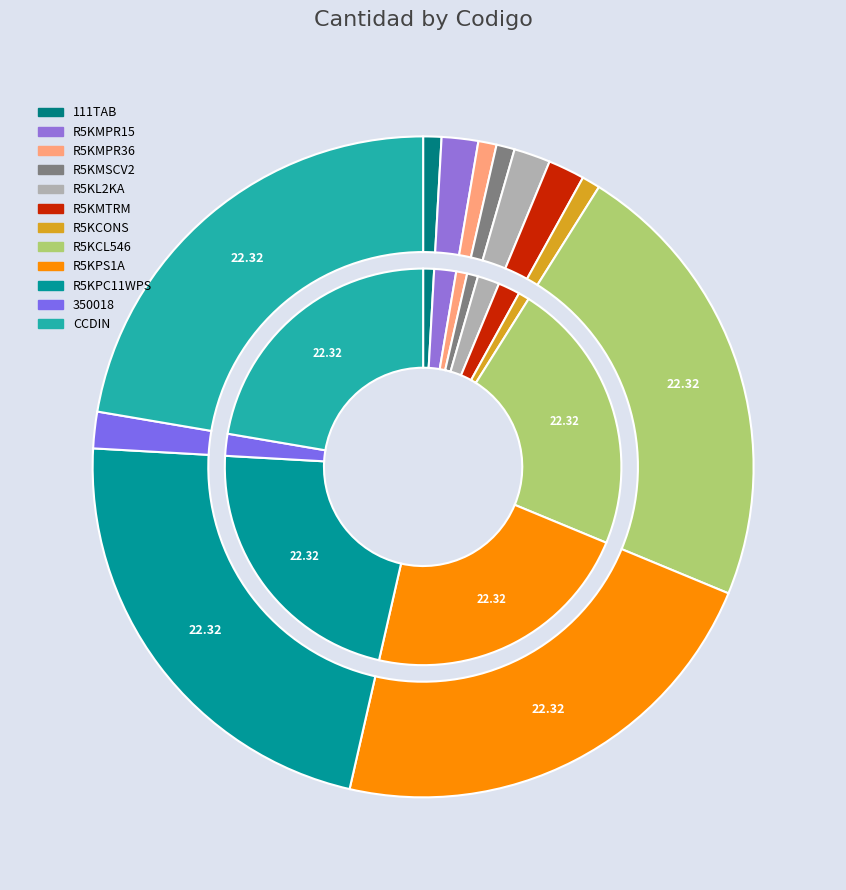

To the nearest percent, what is the difference between the 111TAB and R5KCL546 slice percentages?

21%